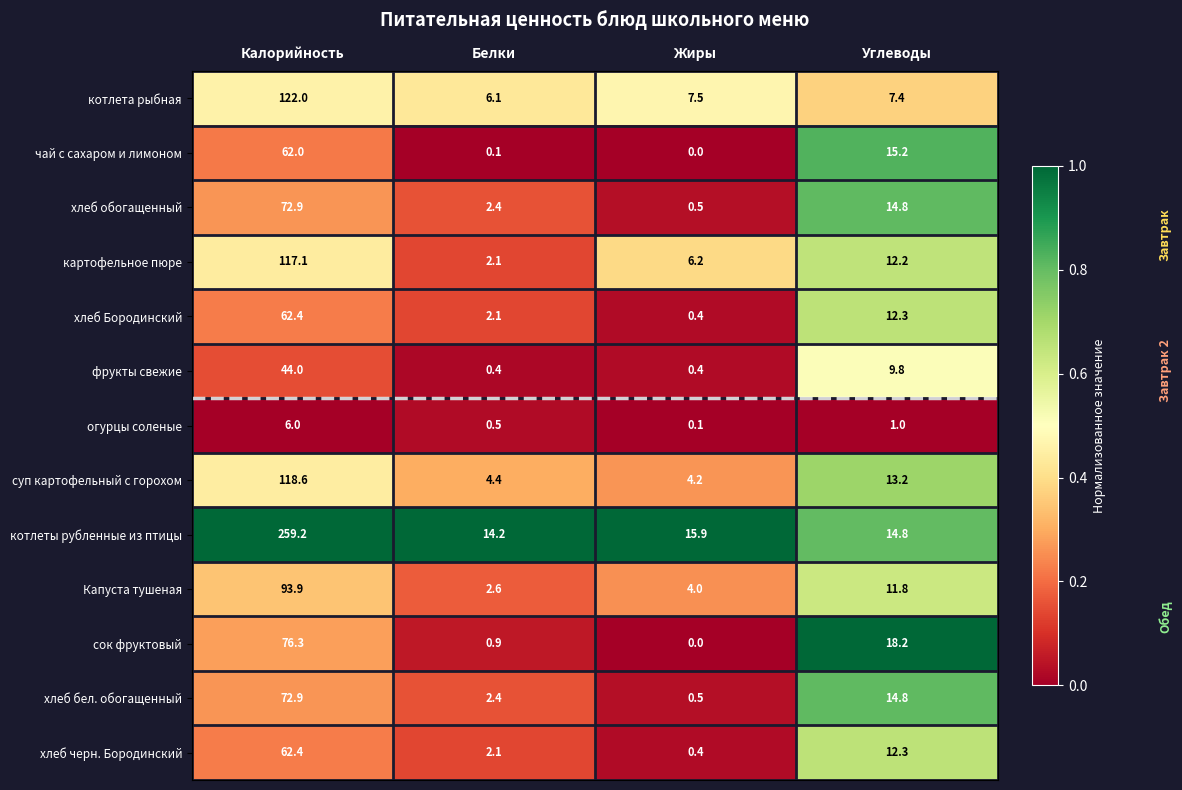

At which category does the chart reach its peak across all series?

Калорийность